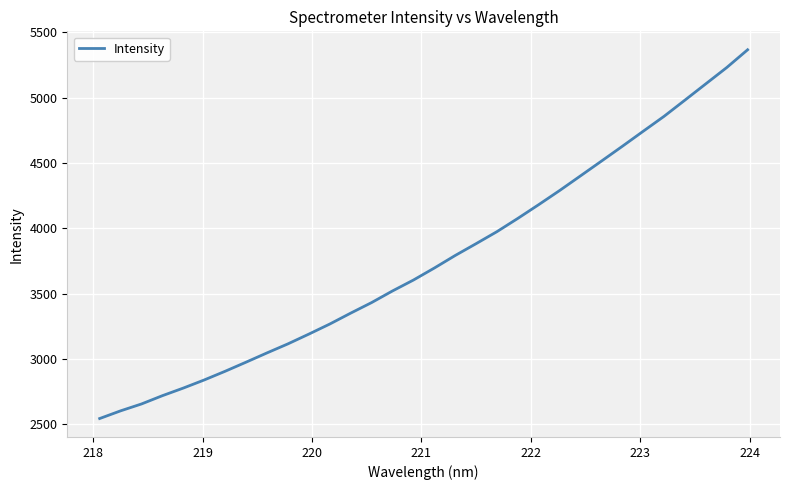

What is the minimum value shown in the chart?

2543.2